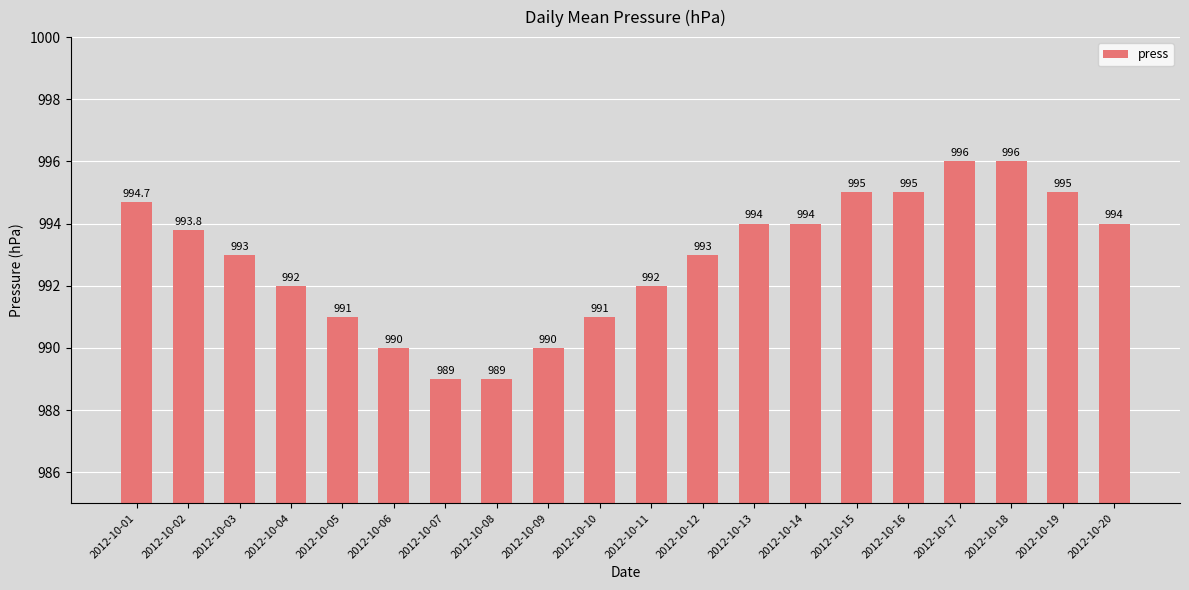

Approximately how many times larger is the value at 2012-10-18 compared to 2012-10-15?

1.0